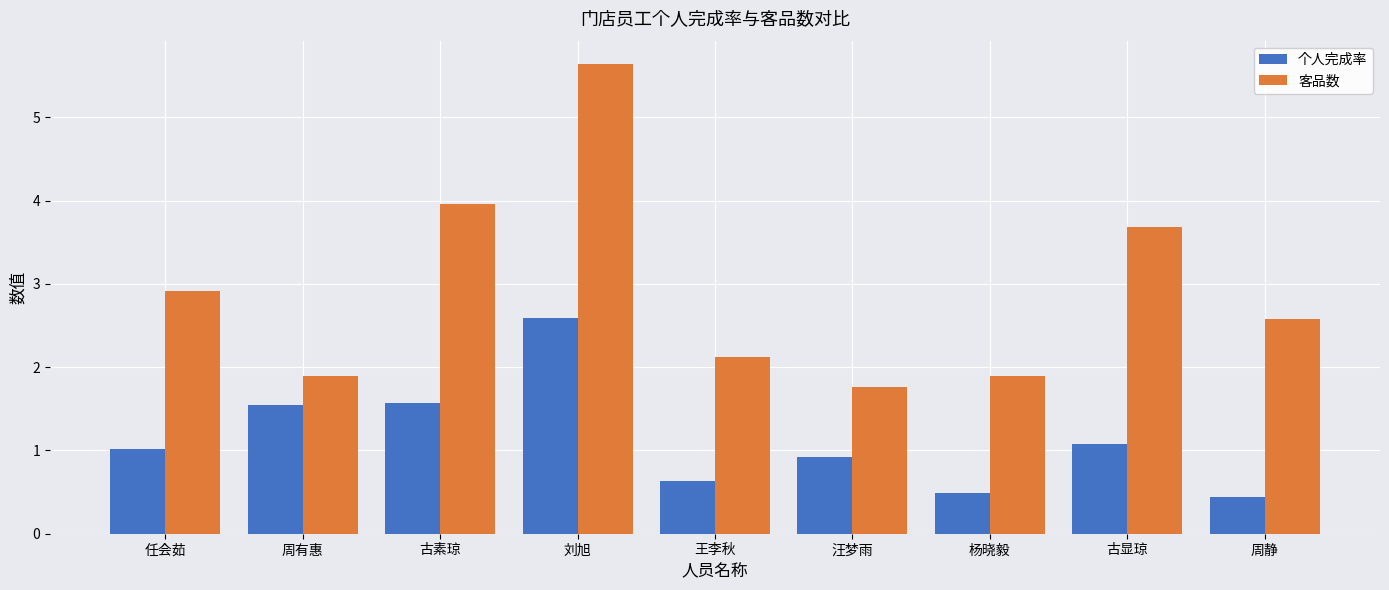

How many categories are shown in the chart?

9